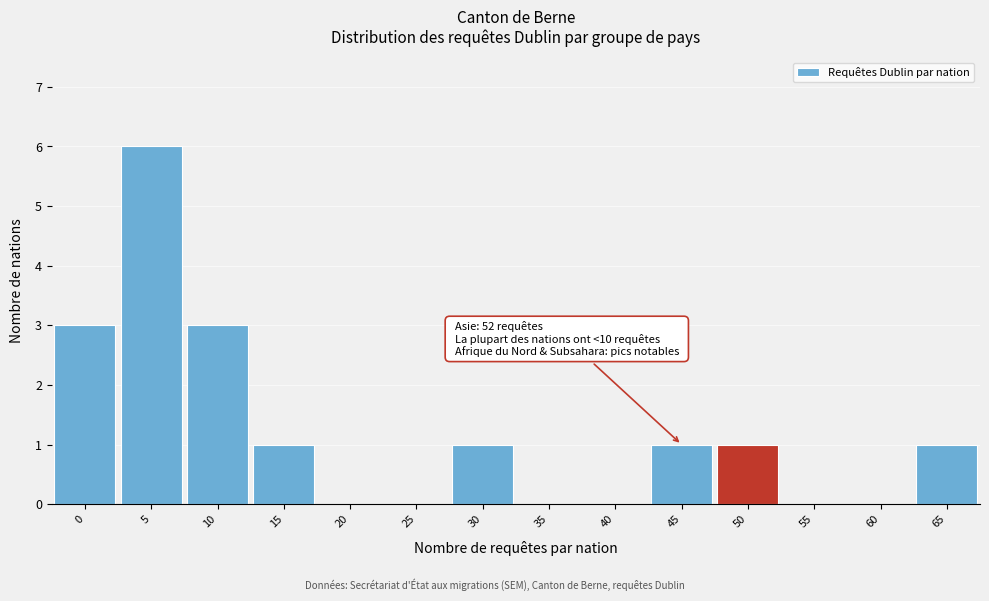

Reading right to left, transcribe all the data shown in this chart.

65=1	60=0	55=0	50=1	45=1	40=0	35=0	30=1	25=0	20=0	15=1	10=3	5=6	0=3